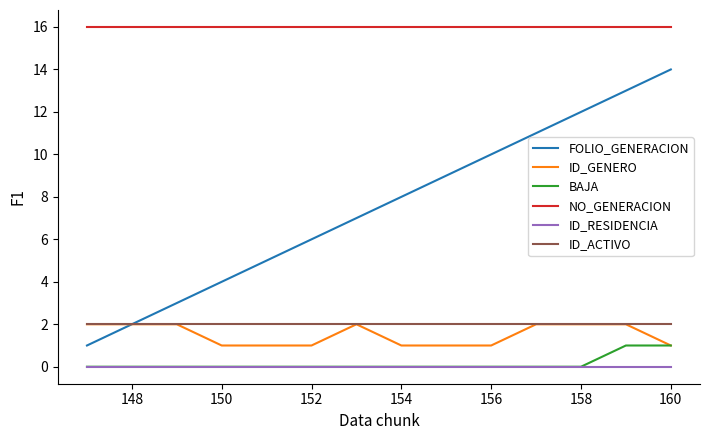

Which series has the widest spread of values?

FOLIO_GENERACION